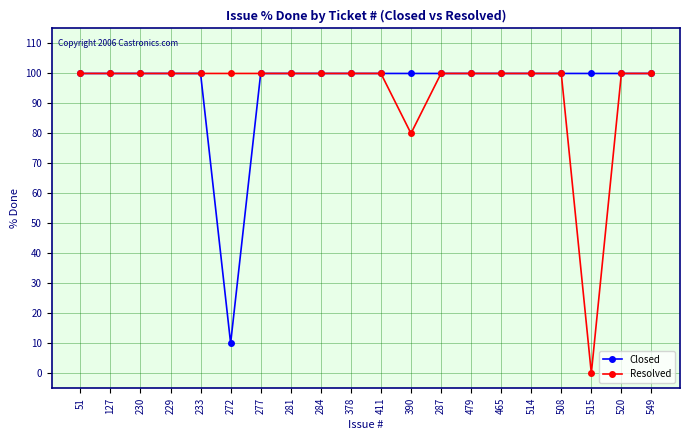

What is the label of the 19th point from the right?

127